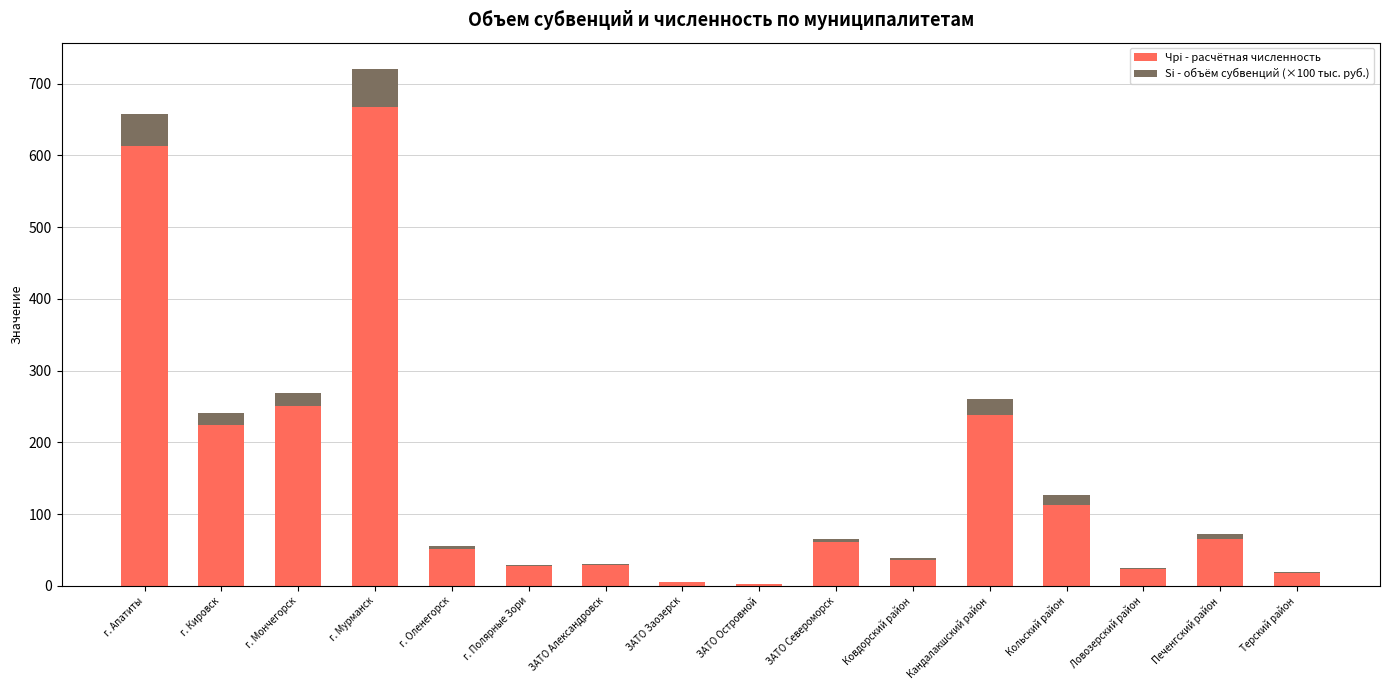

The Чрi - расчётная численность series shows 170.4 at Кольский район. True or false?

False